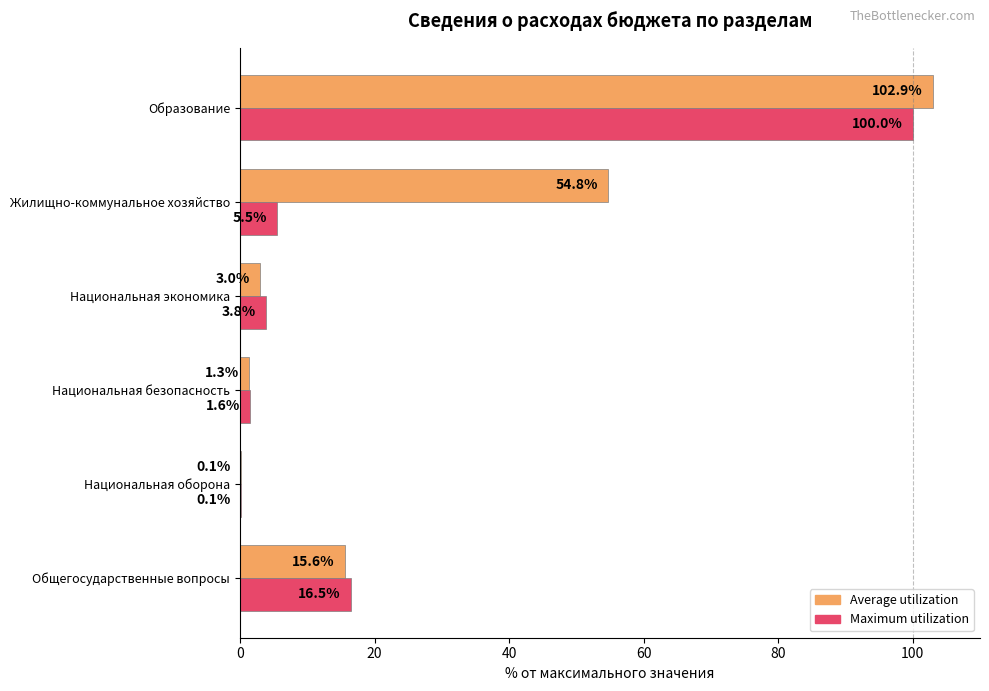

Which series has the largest total across all categories?

Average utilization